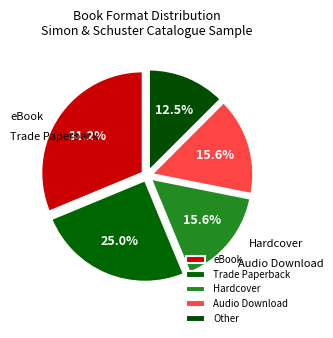

Does any single category account for the majority?

No